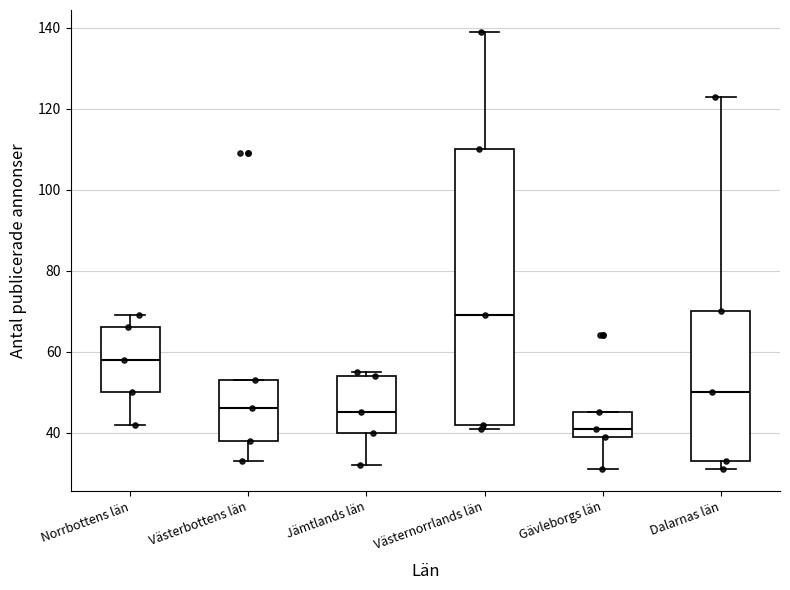

Where does the lower whisker of the box for Västerbottens län end on the y-axis? The values are not printed on the chart, so give them approximately, as read against the axis.

34